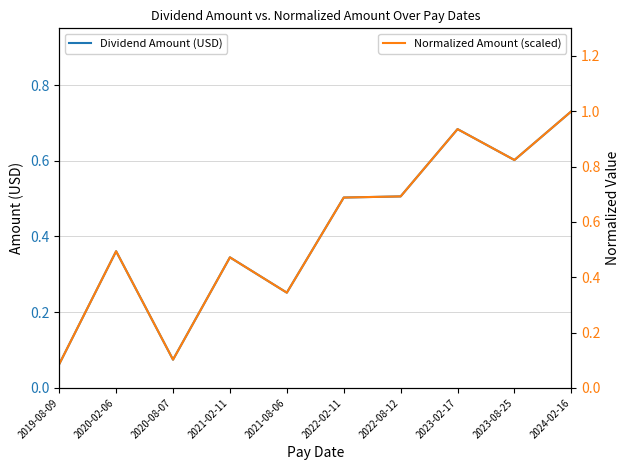

The value of Dividend Amount (USD) at 2021-08-06 is 0.3. True or false?

True